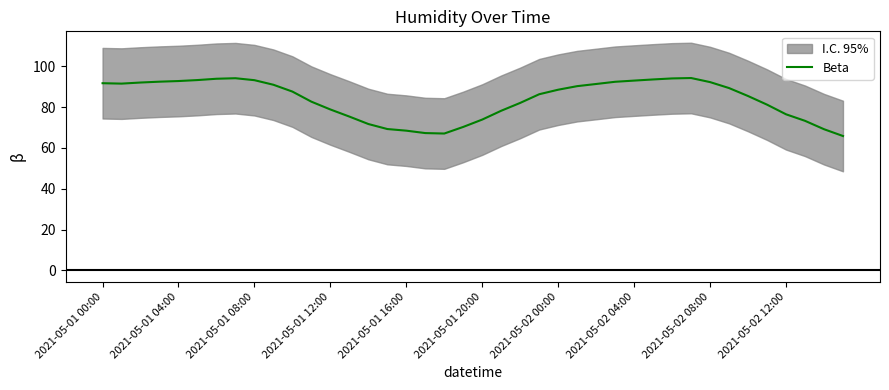

True or false: the data has more than 0 interior local peaks.

True